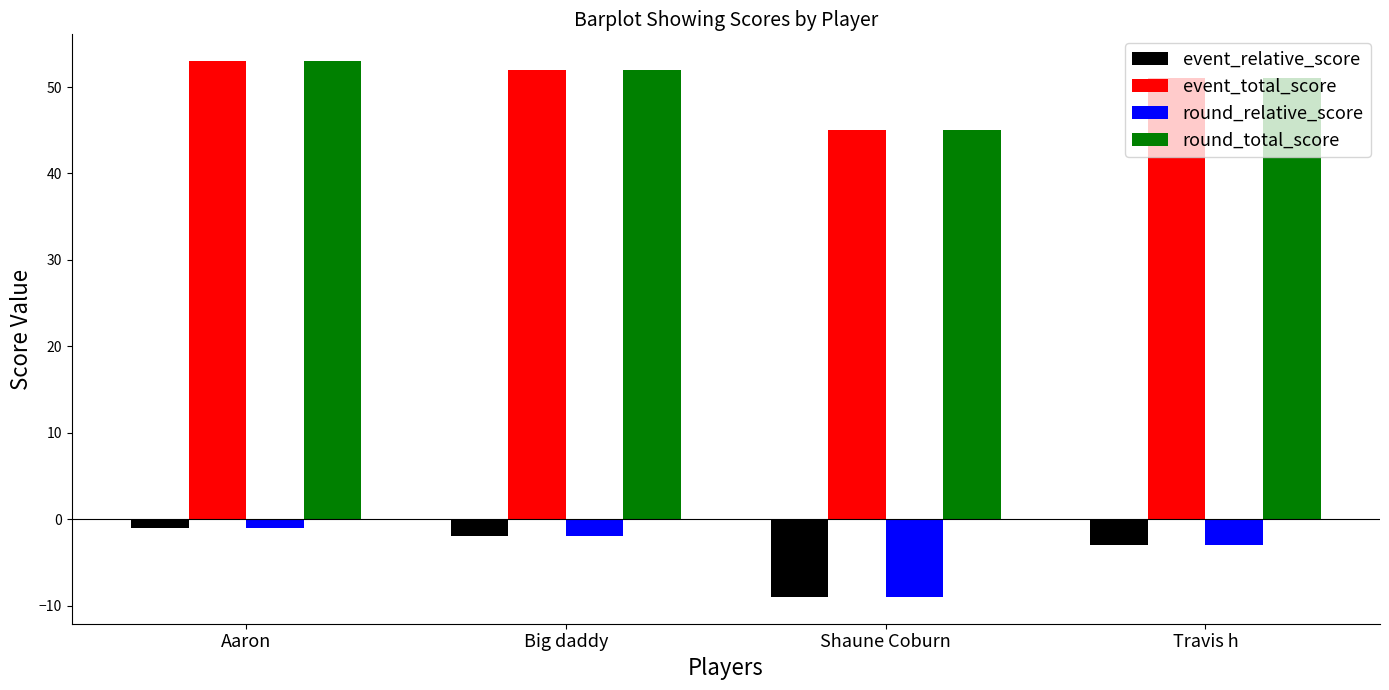

What is the spread (max minus min) of values at Aaron?

54